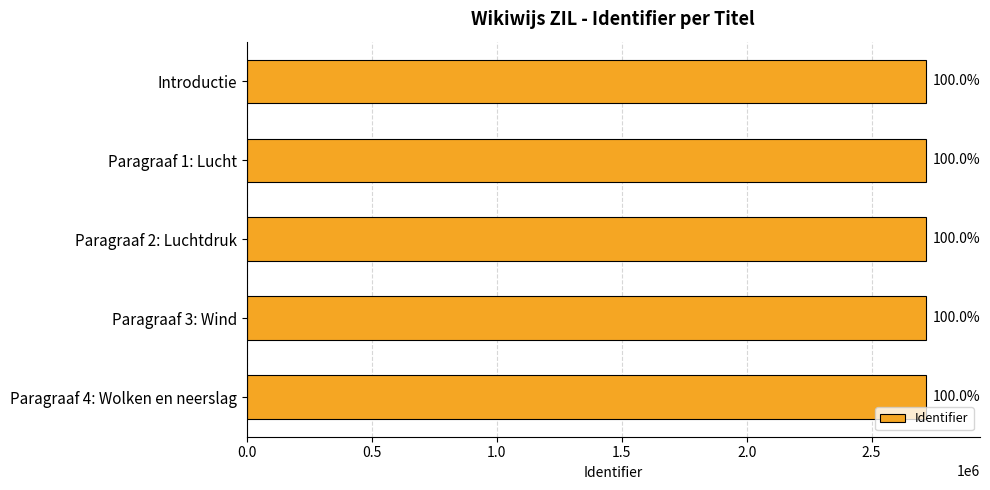

Does the chart contain any negative values?

No